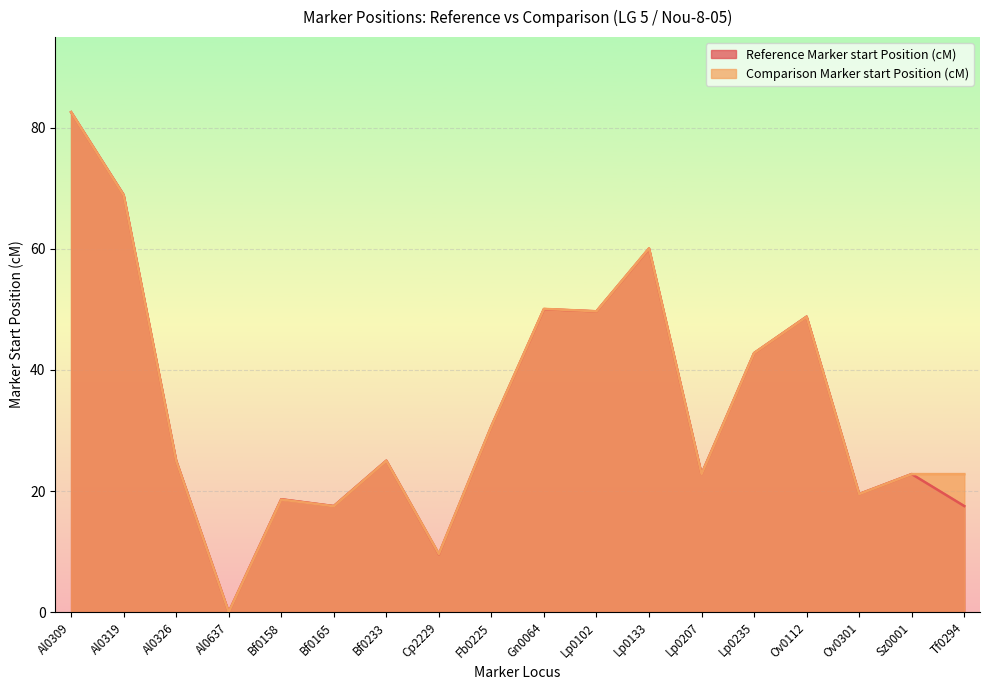

At which category does Reference Marker start Position (cM) reach its first local valley?

Al0637